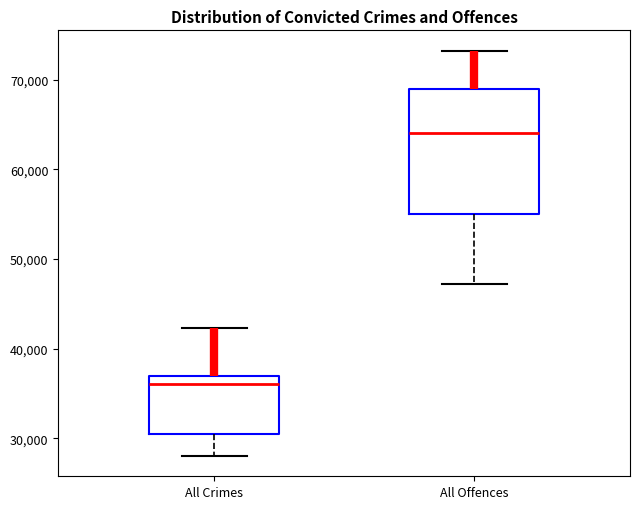

Comparing the boxes themselves (not the whiskers), which one is the tallest?

All Offences